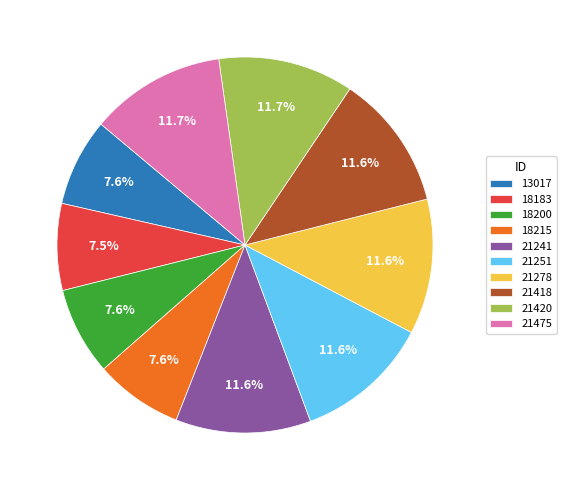

To the nearest percent, what percentage of the pie is 21241?

12%